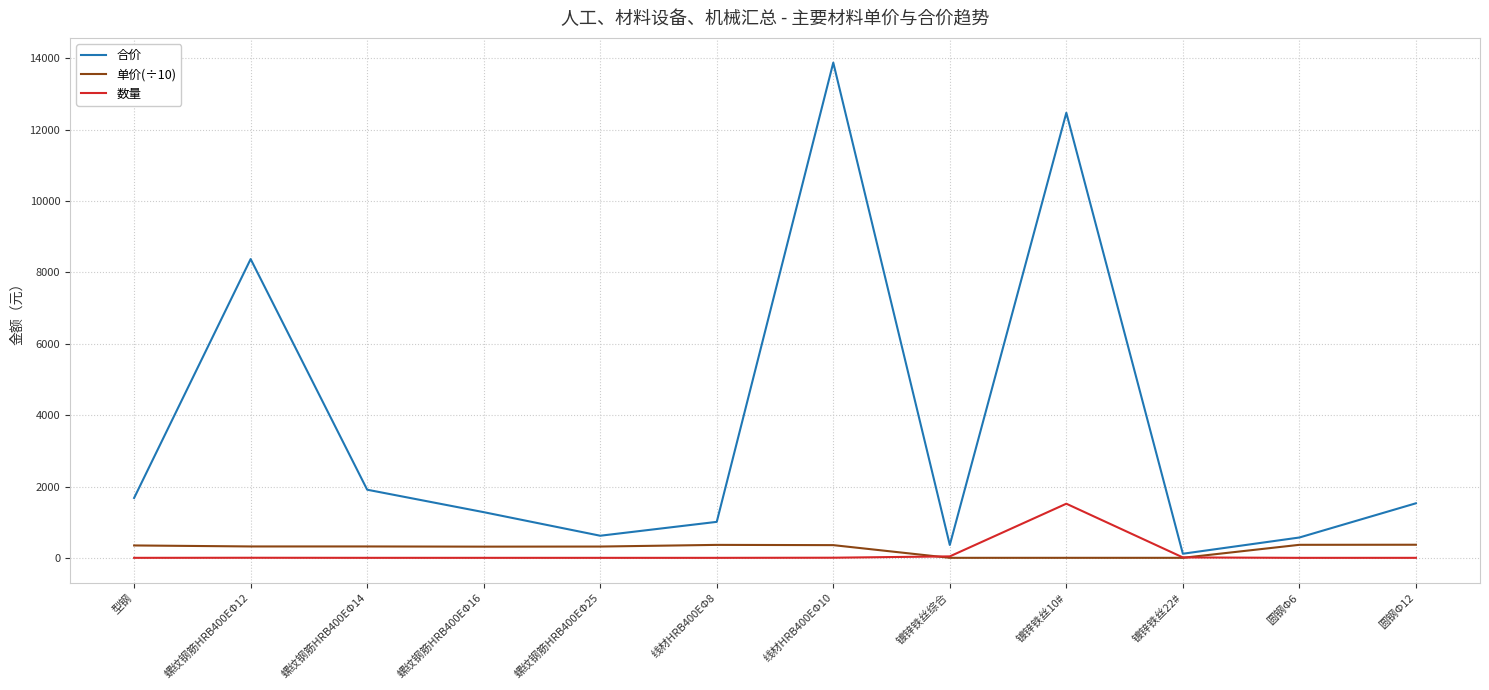

Rank the series by their maximum value, from lowest to highest.

单价(÷10), 数量, 合价